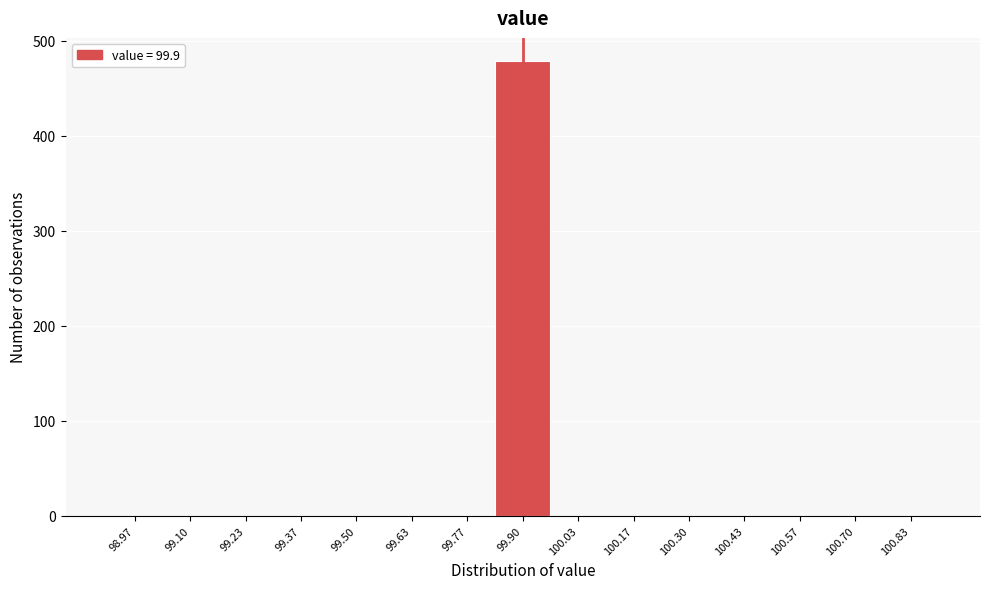

What is the height of the bar covering 99.84 to 99.96 on the x-axis? Neither the bar edges nor the heights are printed on the chart, so give them approximately, as read against the axes.

480